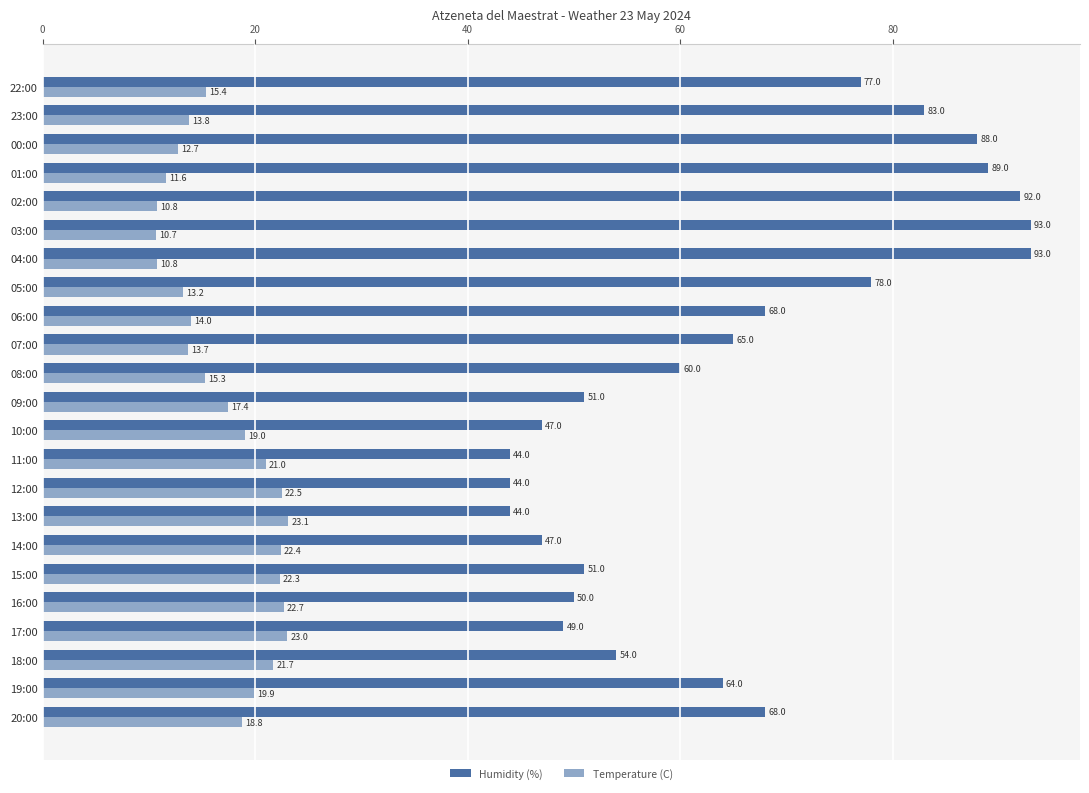

Rank the series at 02:00 from lowest to highest value.

Temperature (C), Humidity (%)